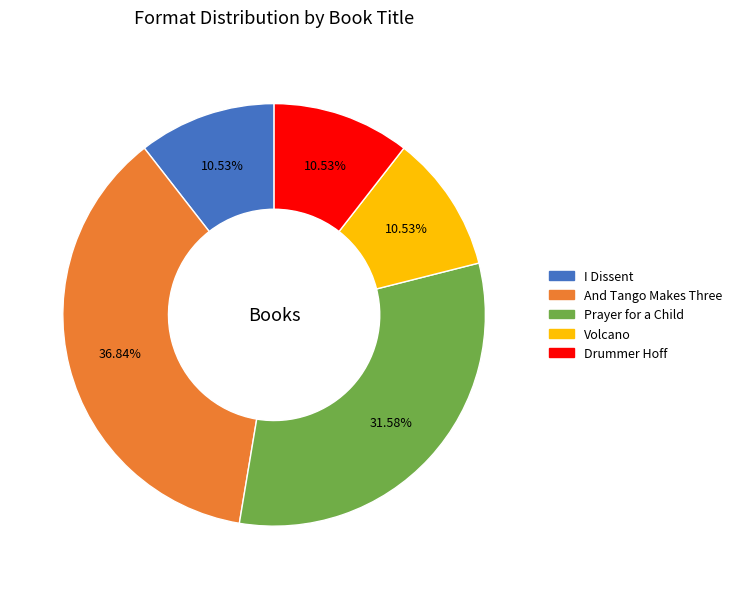

Is there a majority slice in this chart?

No